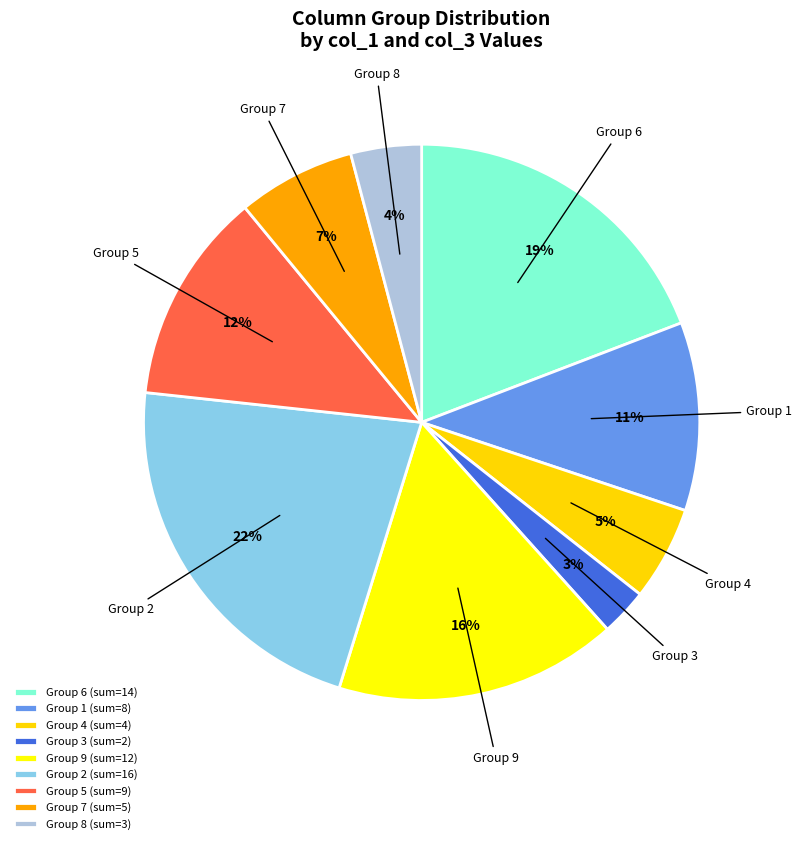

Combined, do Group 8 (sum=3) and Group 5 (sum=9) account for over 50%?

No